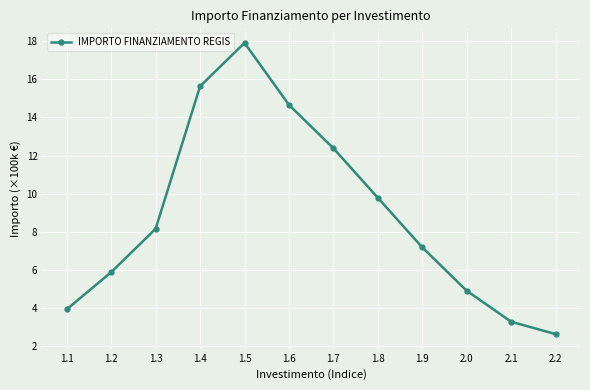

What is the ratio of the value at 1.4 to the value at 2.1?

4.8